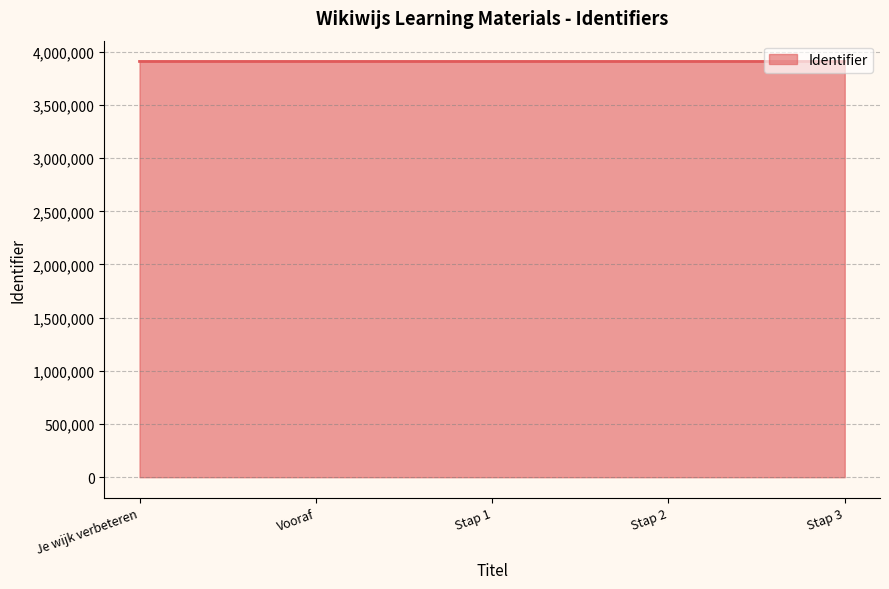

The chart shows a value of 1536892 at Stap 1. True or false?

False